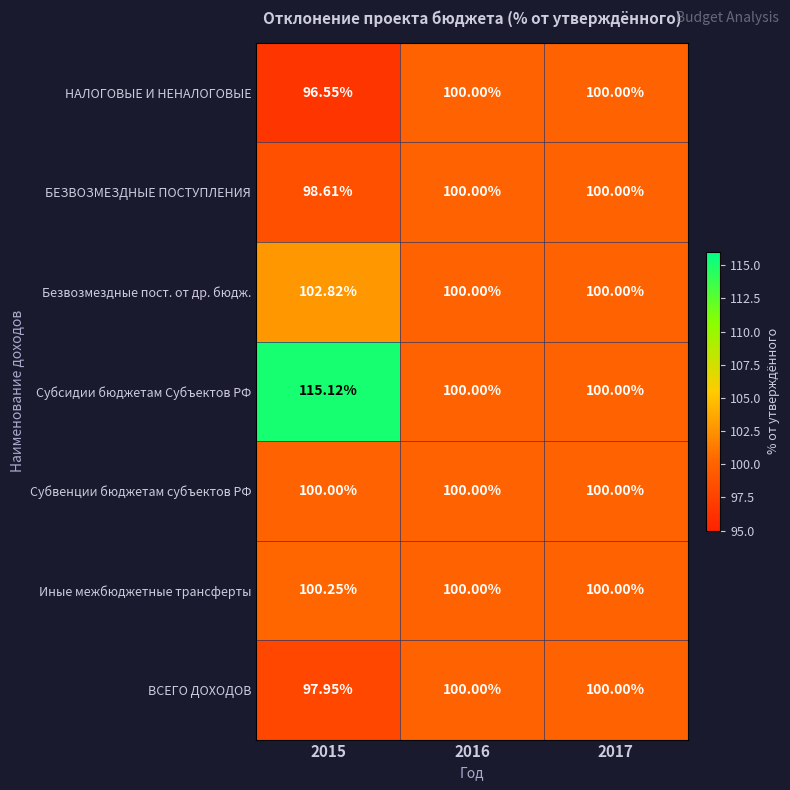

Rank the series at 2015 from lowest to highest value.

НАЛОГОВЫЕ И НЕНАЛОГОВЫЕ, ВСЕГО ДОХОДОВ, БЕЗВОЗМЕЗДНЫЕ ПОСТУПЛЕНИЯ, Субвенции бюджетам субъектов РФ, Иные межбюджетные трансферты, Безвозмездные пост. от др. бюдж., Субсидии бюджетам Субъектов РФ